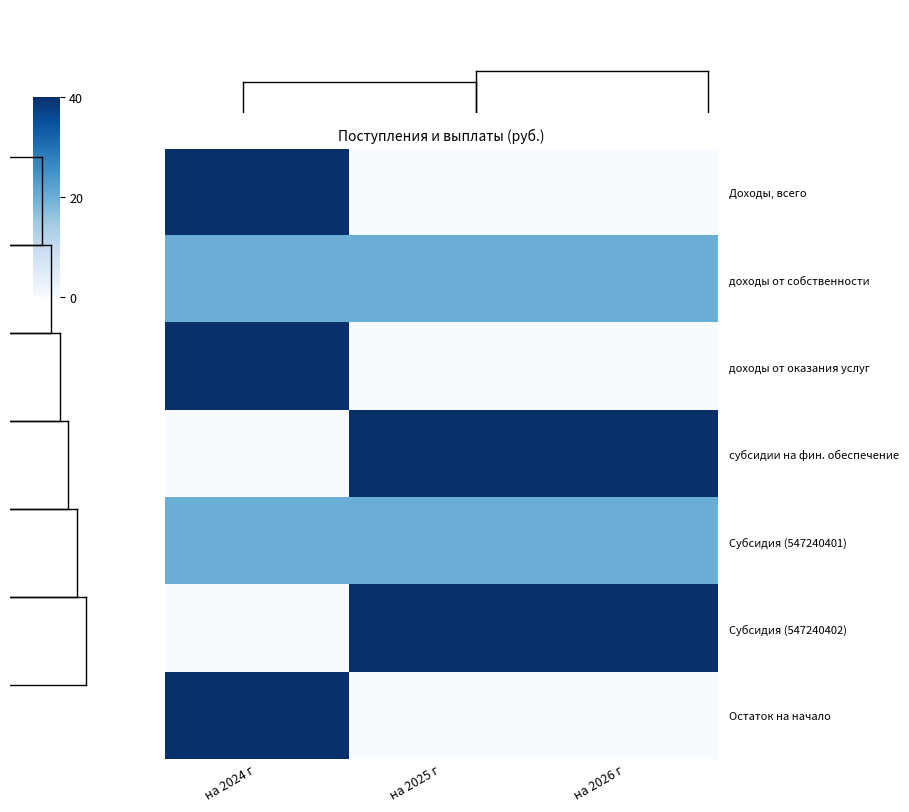

Between на 2024 г and на 2026 г, which series saw the biggest shift?

Доходы, всего